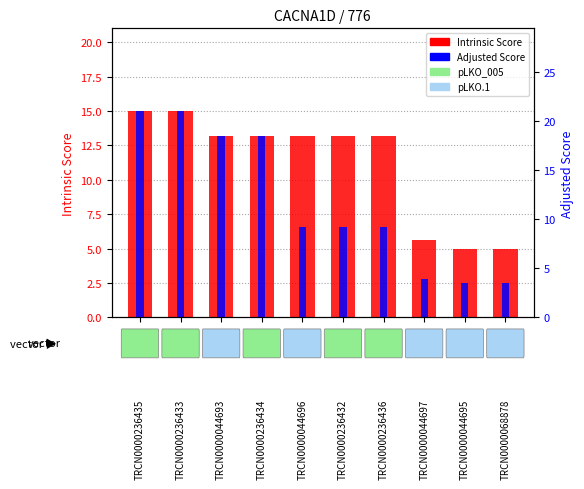

List the series in order of their overall mean, highest first.

Adjusted Score, Intrinsic Score